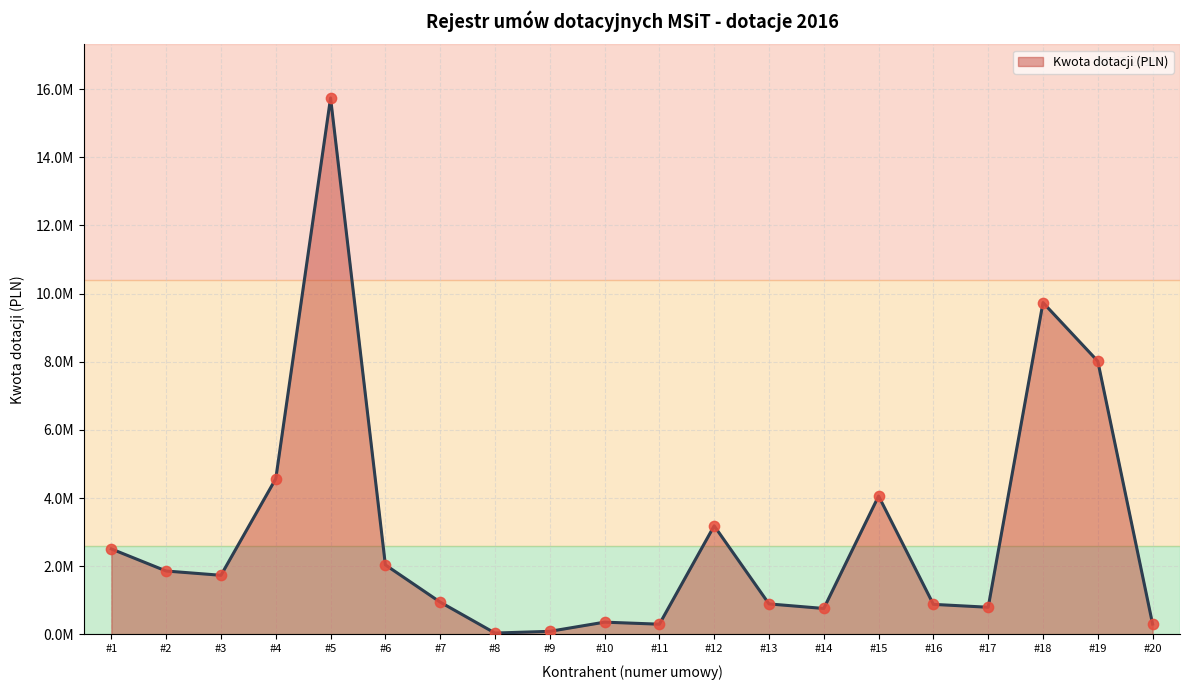

Is this an area chart (filled region under the line)?

Yes